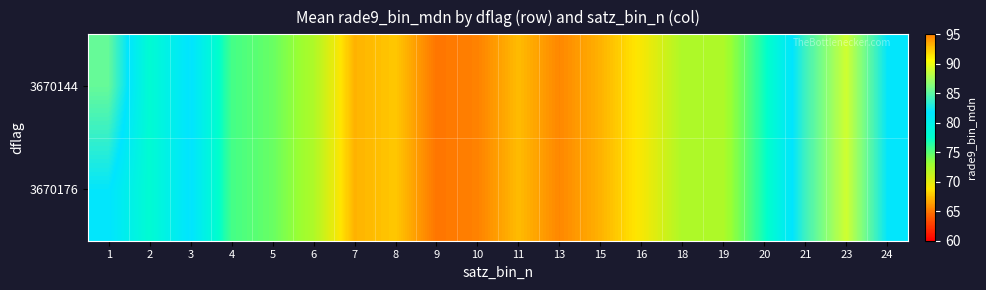

Reading left to right, extract all data points from this chart.

3670144: 1=85.4	2=78.0	3=82.0	4=75.6	5=74.5	6=72.3	7=67.1	8=67.8	9=65.0	10=65.4	11=67.4	13=65.6	15=67.0	16=69.1	18=72.3	19=72.3	20=77.1	21=84.0	23=89.0	24=82.0
3670176: 1=82.0	2=78.0	3=82.0	4=75.6	5=74.5	6=72.3	7=67.1	8=67.8	9=65.0	10=65.4	11=67.4	13=65.6	15=67.0	16=69.1	18=72.3	19=72.3	20=77.1	21=84.0	23=89.0	24=82.0